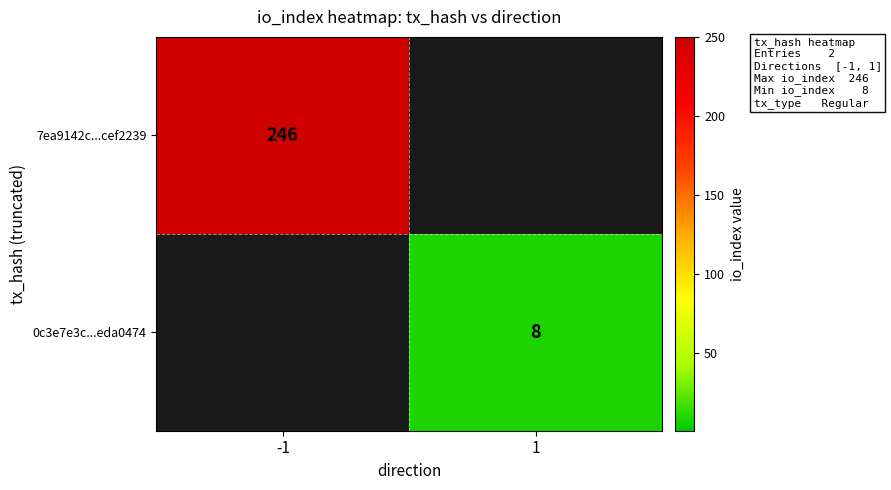

Is the value of 7ea9142c...cef2239 at -1 greater than the value of 0c3e7e3c...eda0474 at 1?

Yes